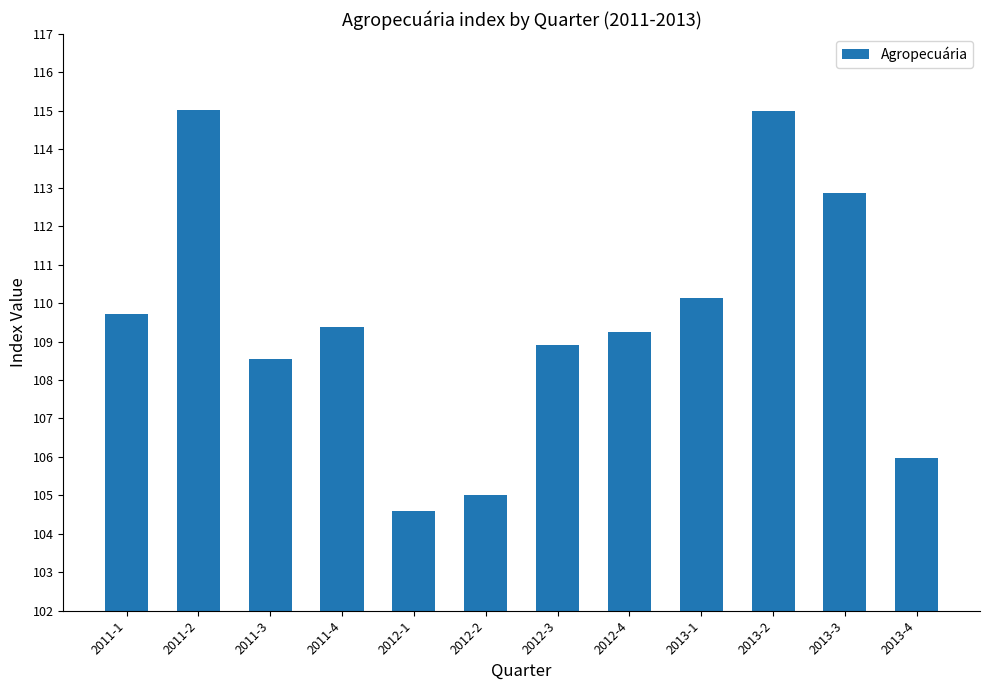

What is the sum of the values at 2013-3 and 2011-1?

222.6